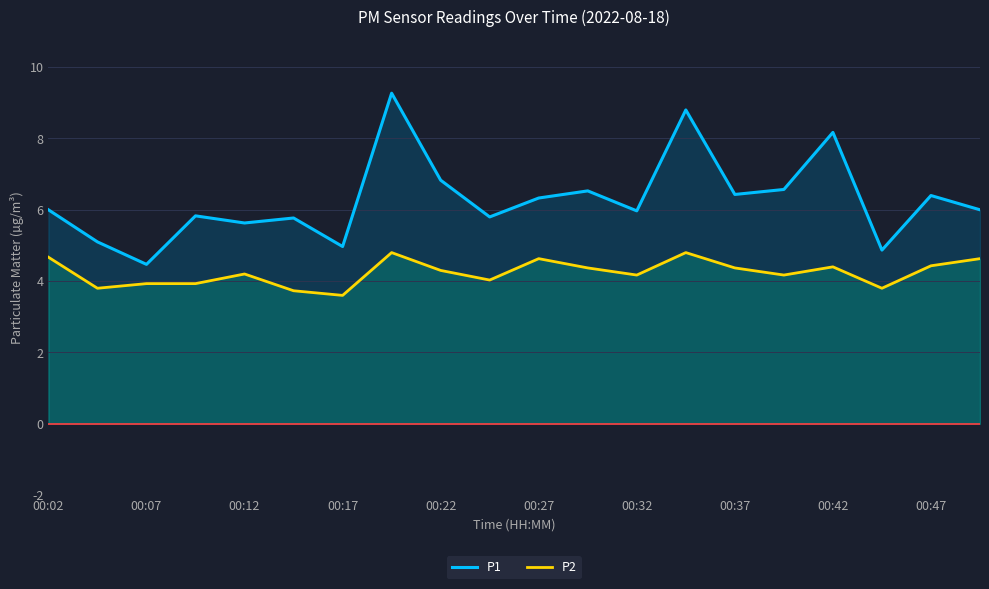

At how many categories does at least one series exceed 8?

3